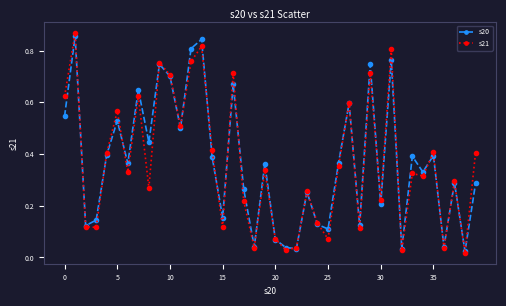

At how many categories does at least one series exceed 0?

40